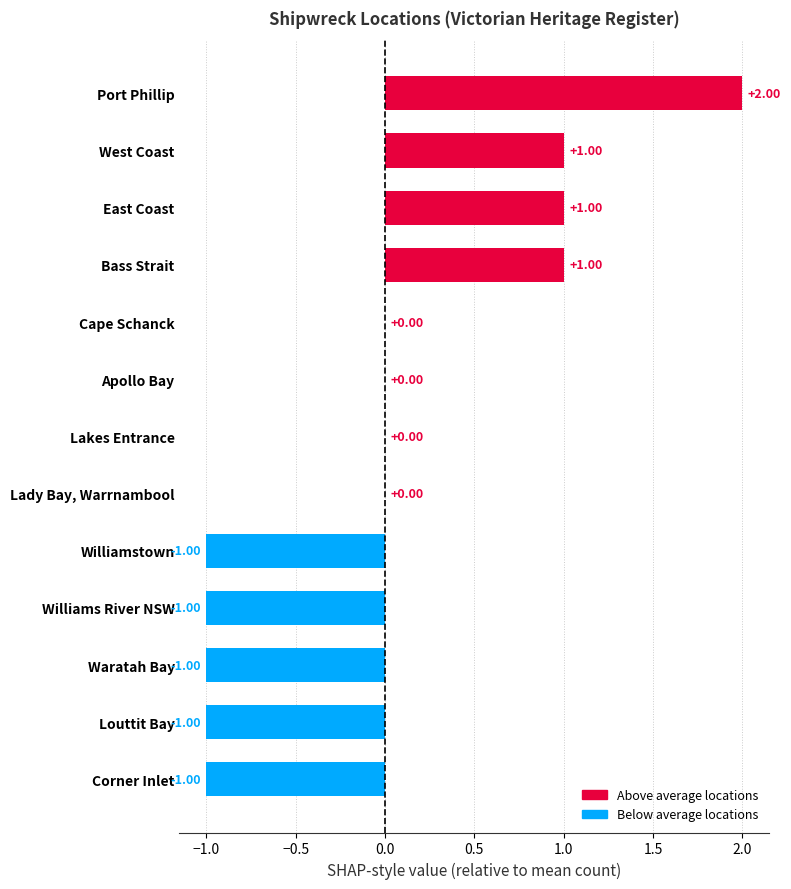

What is the maximum value shown in the chart?

2